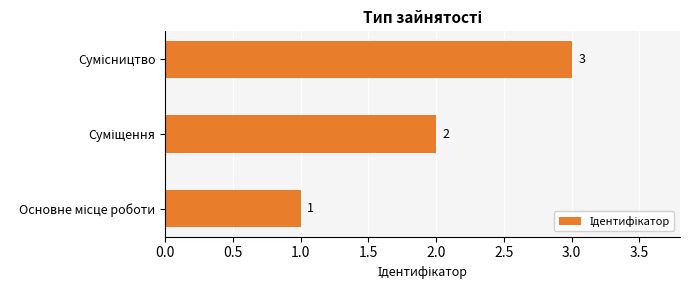

What is the maximum value shown in the chart?

3